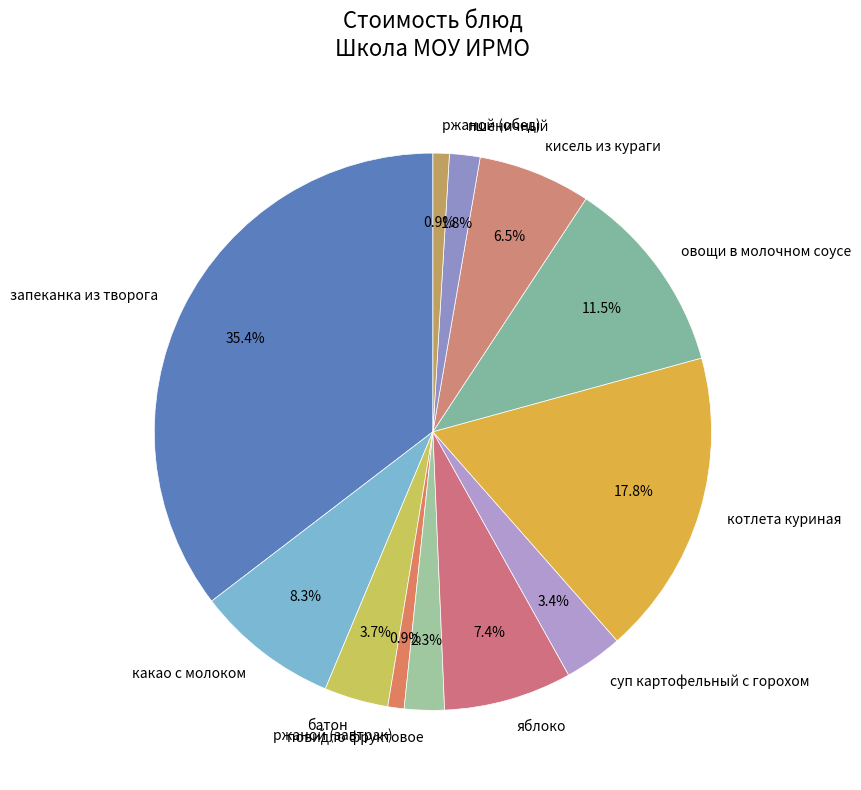

How many slices are in this pie chart?

12